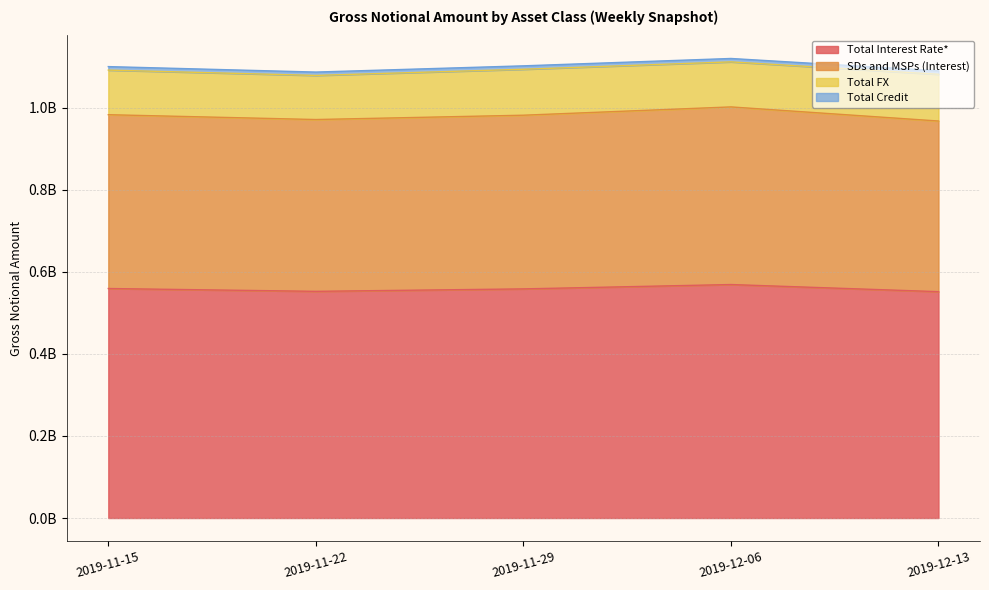

What is the sum of the Total Interest Rate* values at 2019-12-06 and 2019-11-29?

1127200687